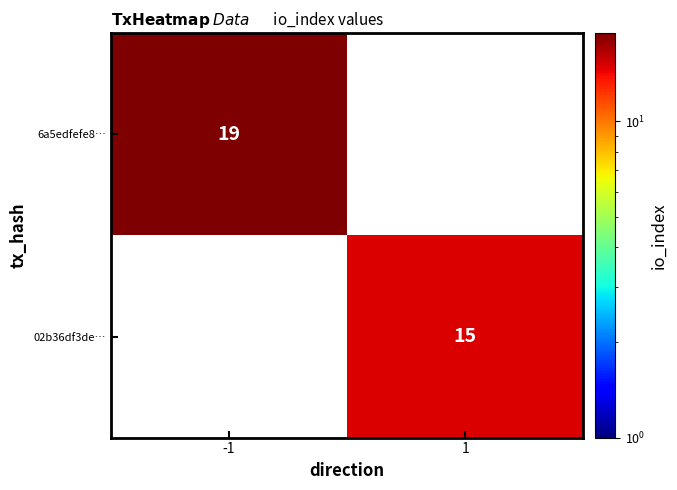

The 6a5edfefe8… series shows 26 at -1. True or false?

False